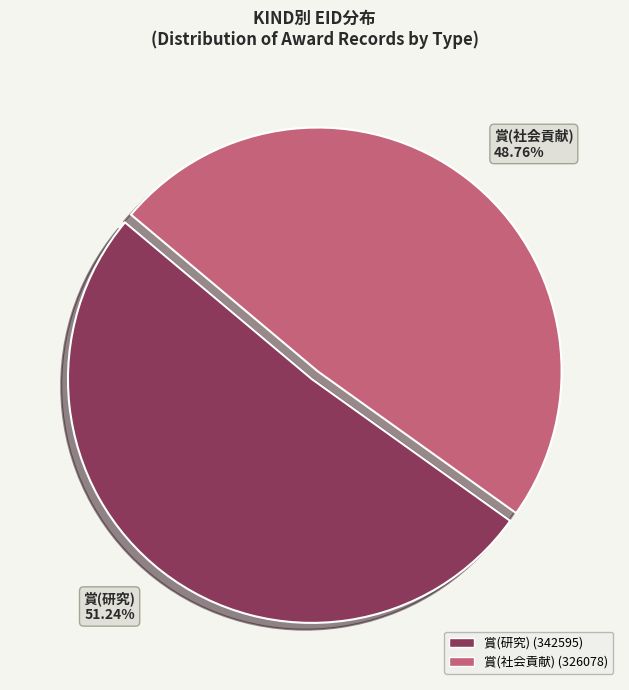

How much of the chart is everything except 賞(社会貢献)?

51.2%